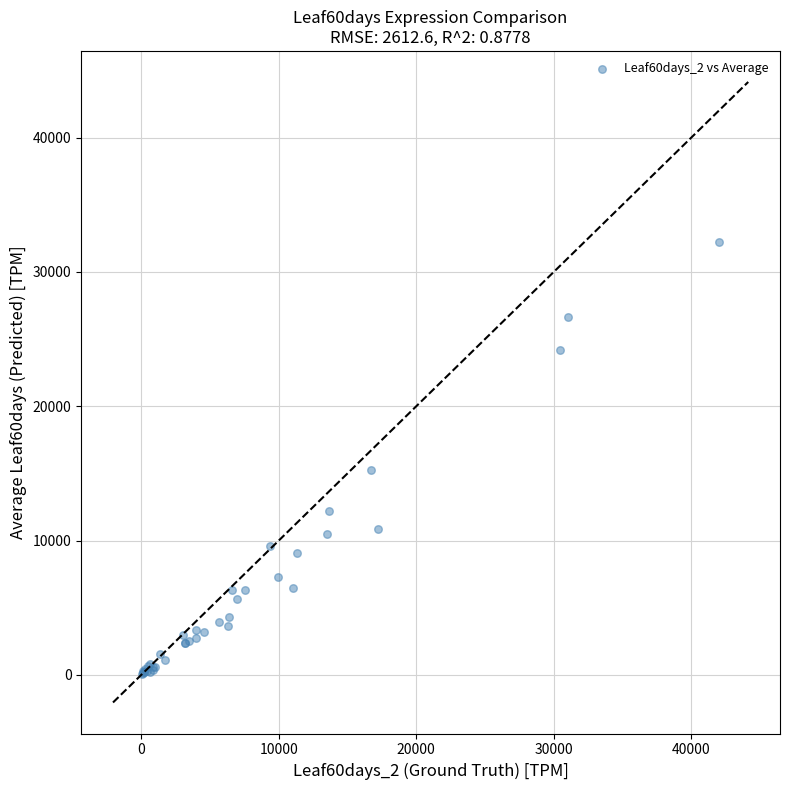

What Y value in the scatter plot is closest to 16154?

15278.0